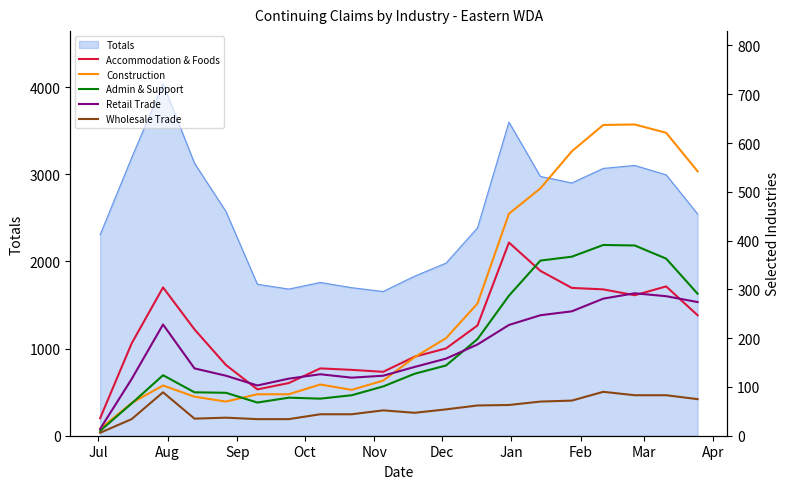

What is the minimum value for Totals?

1655